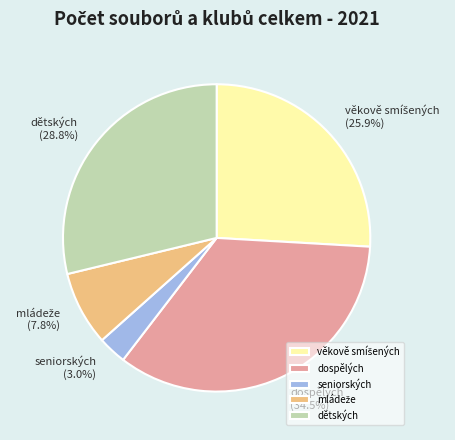

How many slices are in this pie chart?

5